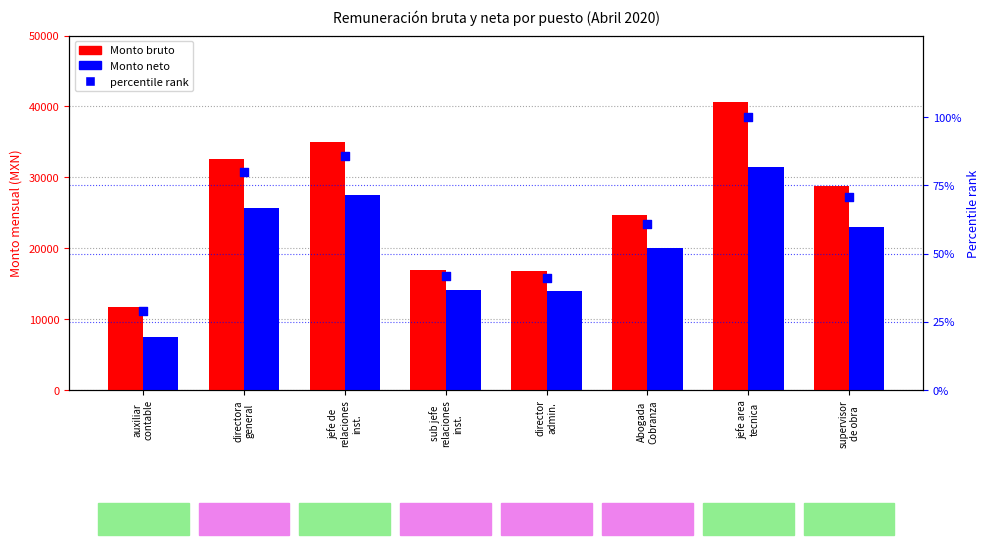

Which series reaches the minimum Y coordinate?

percentile rank